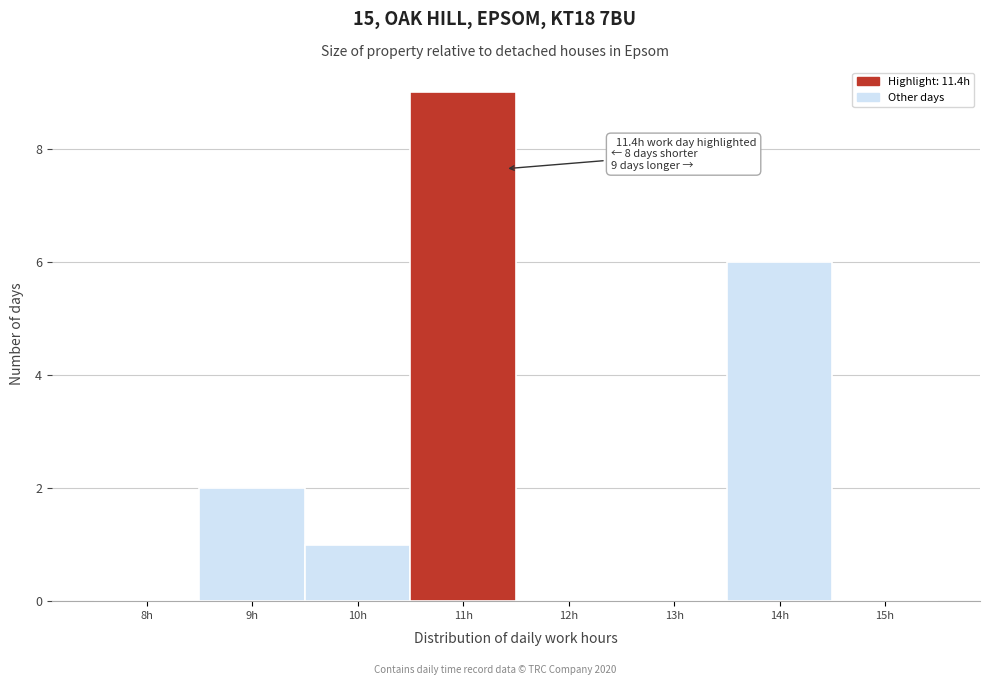

Reading left to right, extract all data points from this chart.

8h=0	9h=2	10h=1	11h=9	12h=0	13h=0	14h=6	15h=0